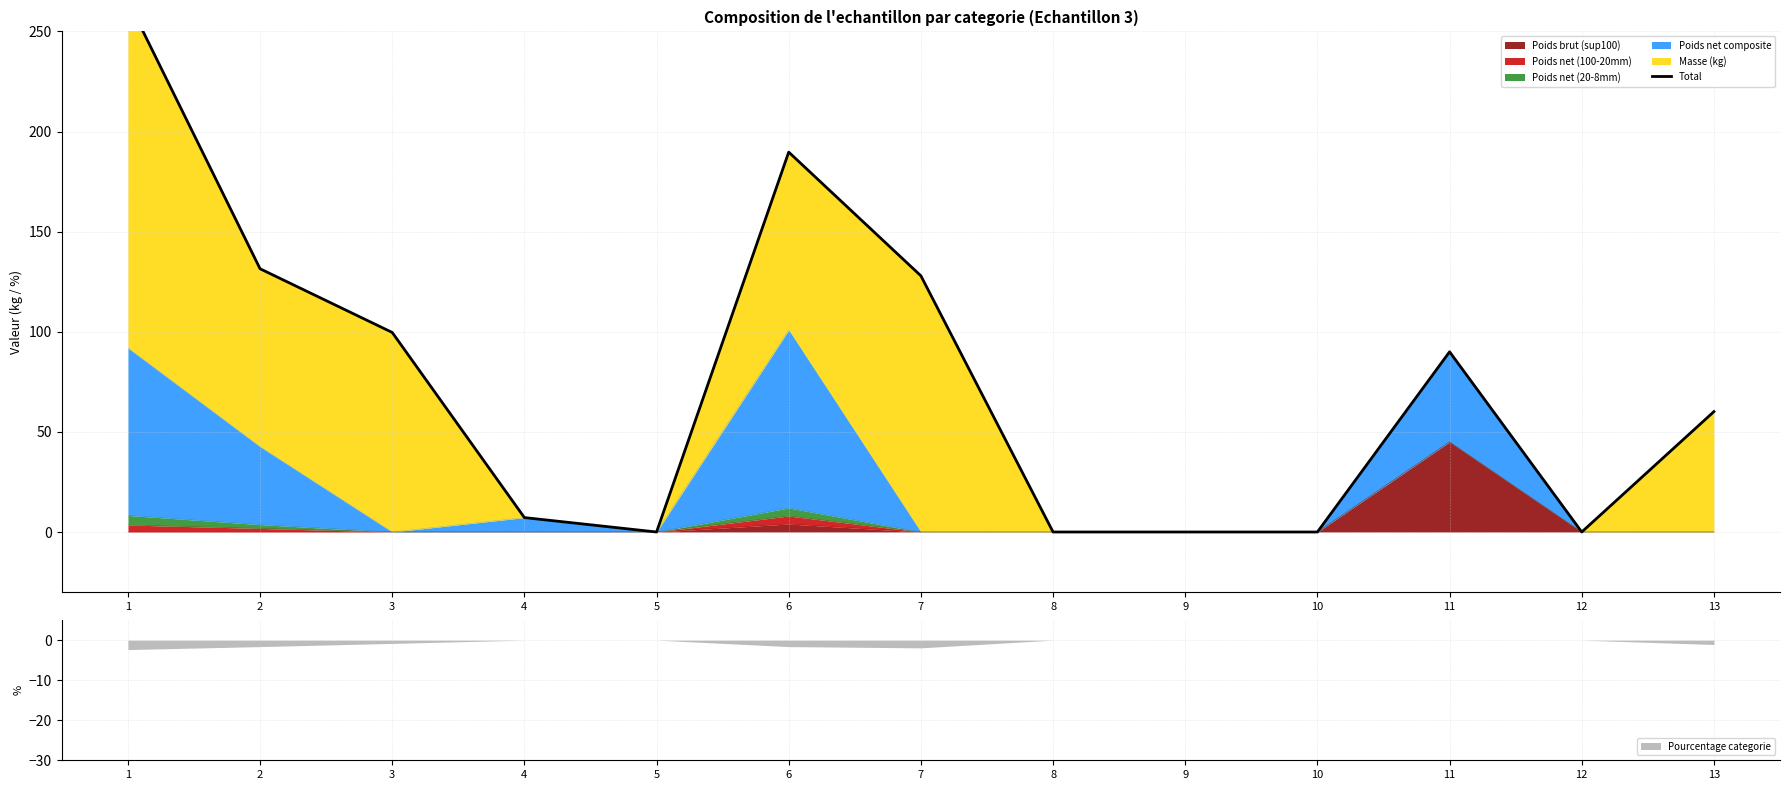

What is the difference between the values at 8 and 13?

60.1